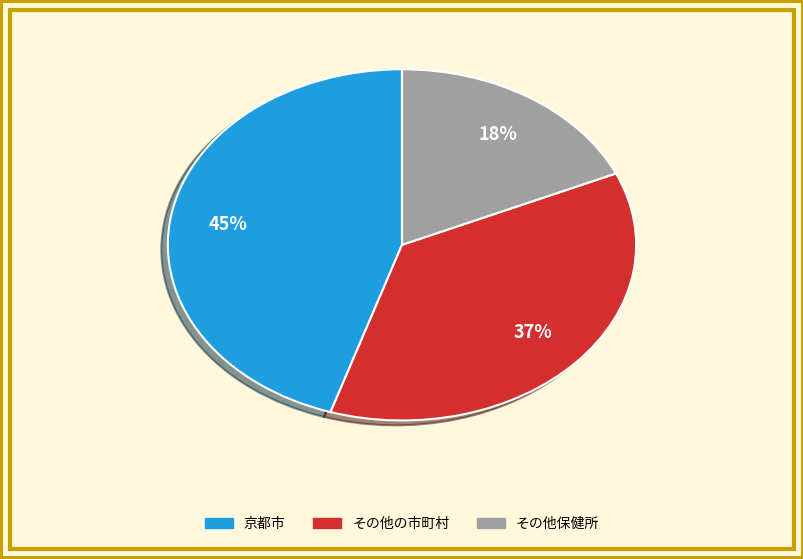

To the nearest percent, what is the average slice percentage?

33%